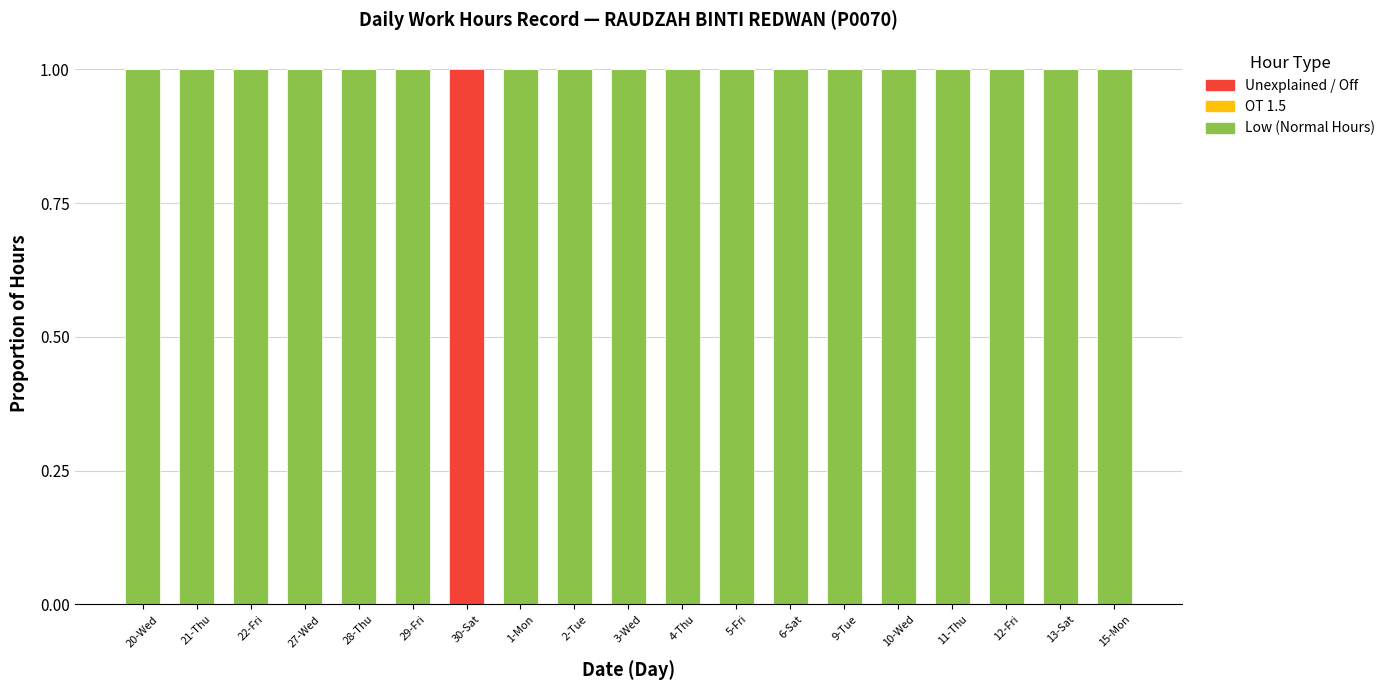

True or false: Low (Normal Hours) has a value of 0 at 13-Sat.

False